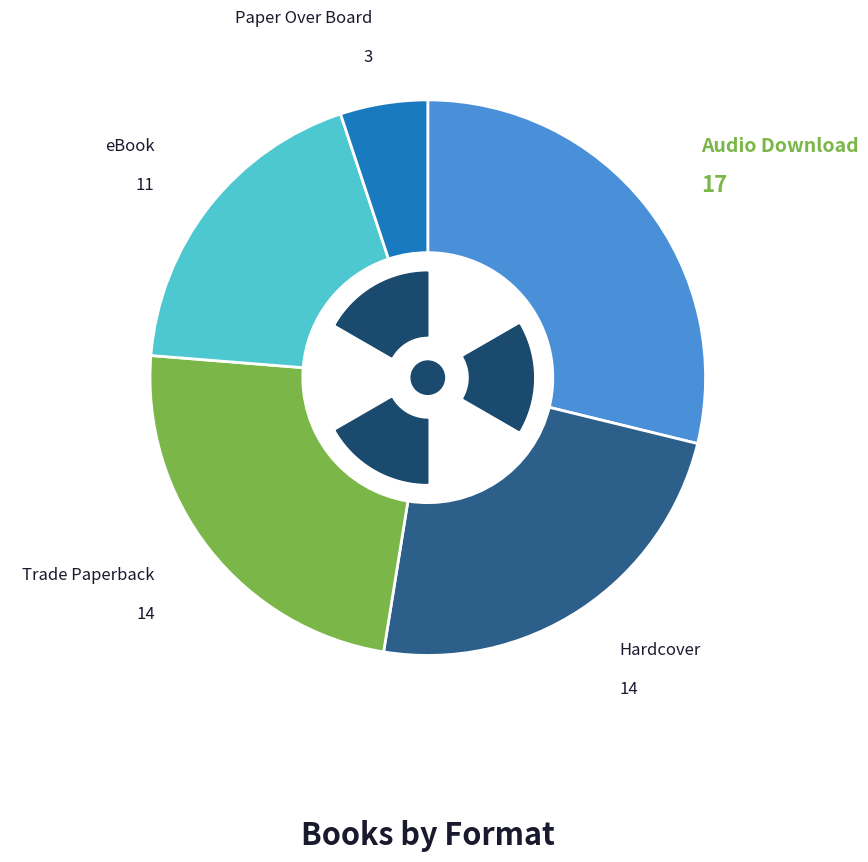

Is it true that Audio Download is 16% of the pie?

False